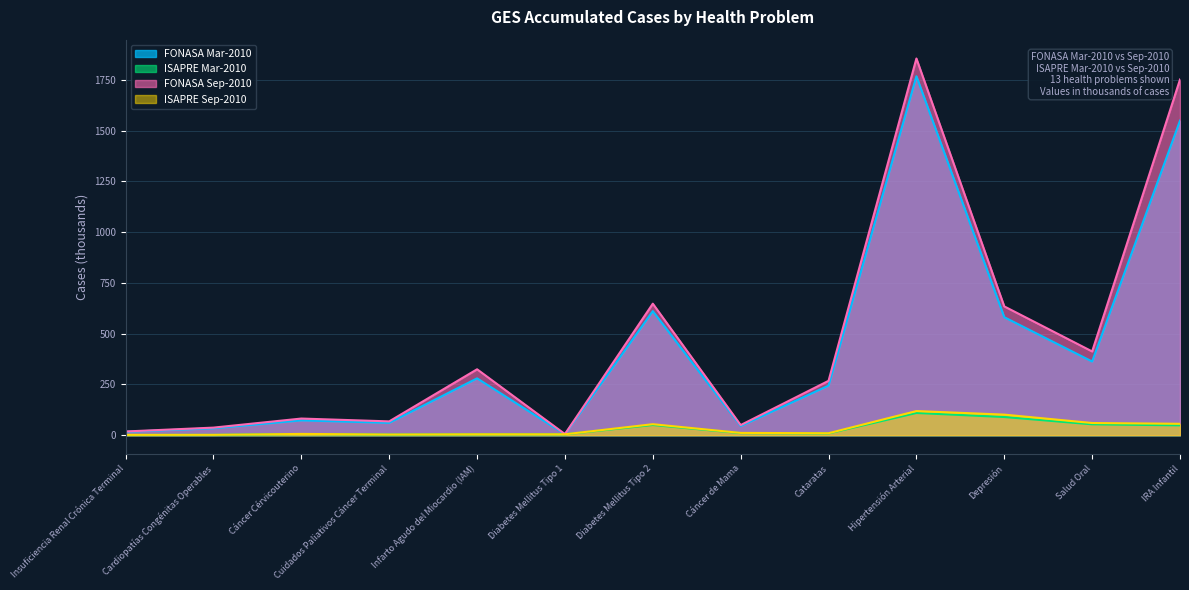

What is the label of the 4th point from the left?

Cuidados Paliativos Cáncer Terminal